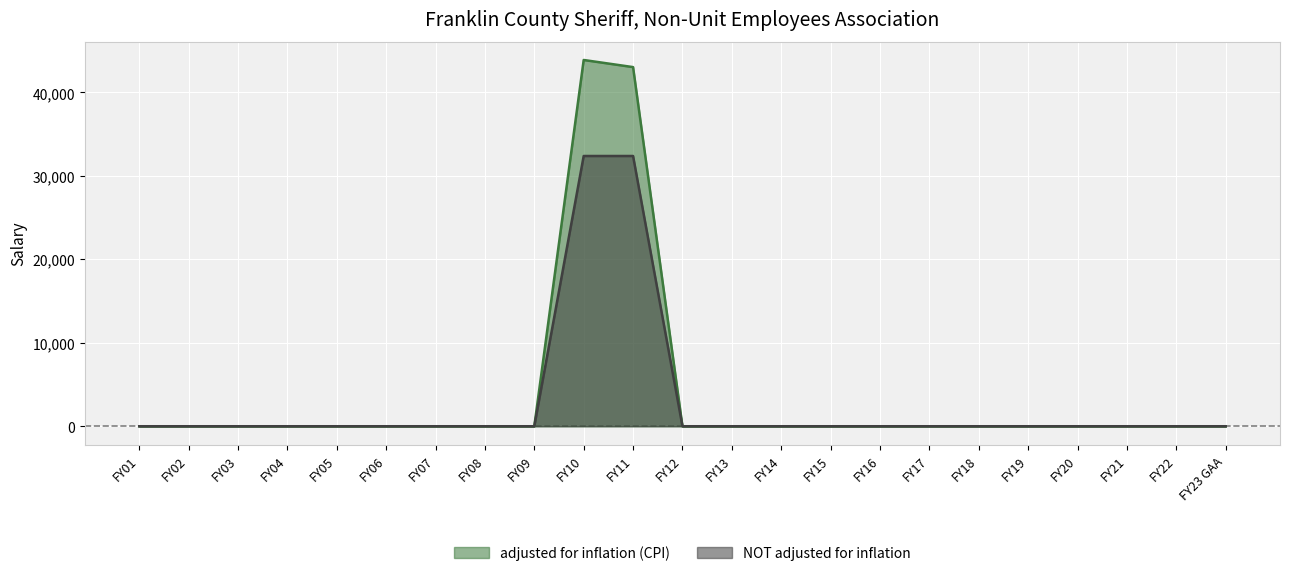

At which label is adjusted for inflation (CPI) closest to 21935?

FY11